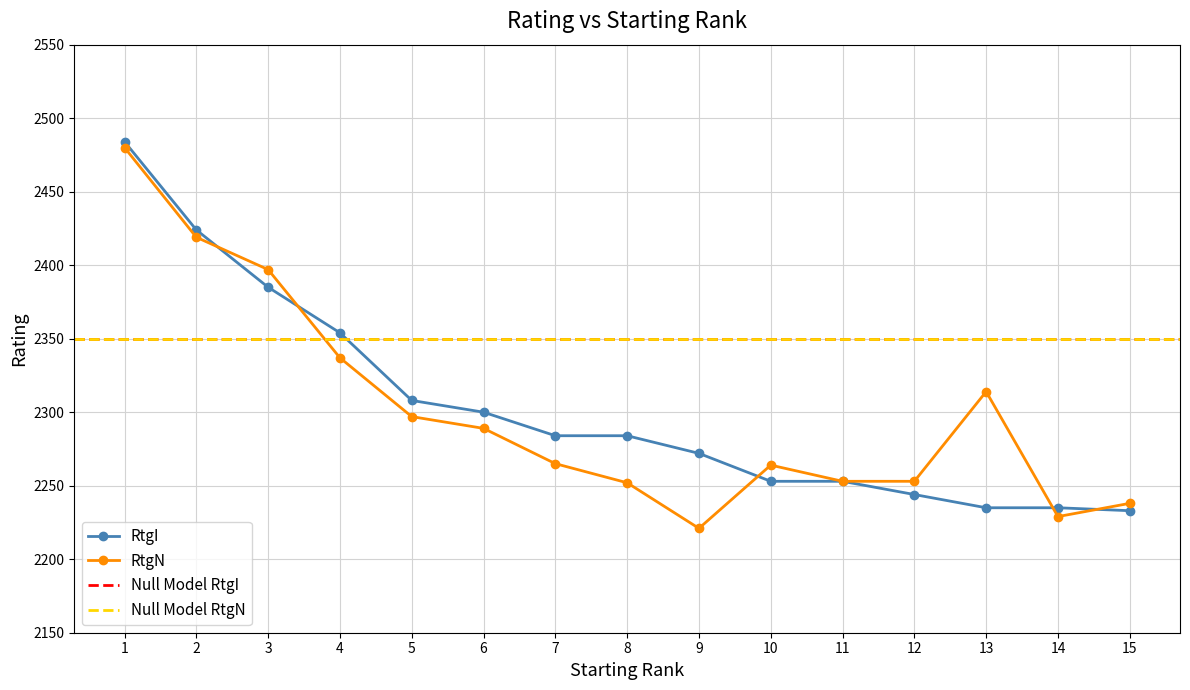

True or false: RtgN has a value of 2289 at 6.

True